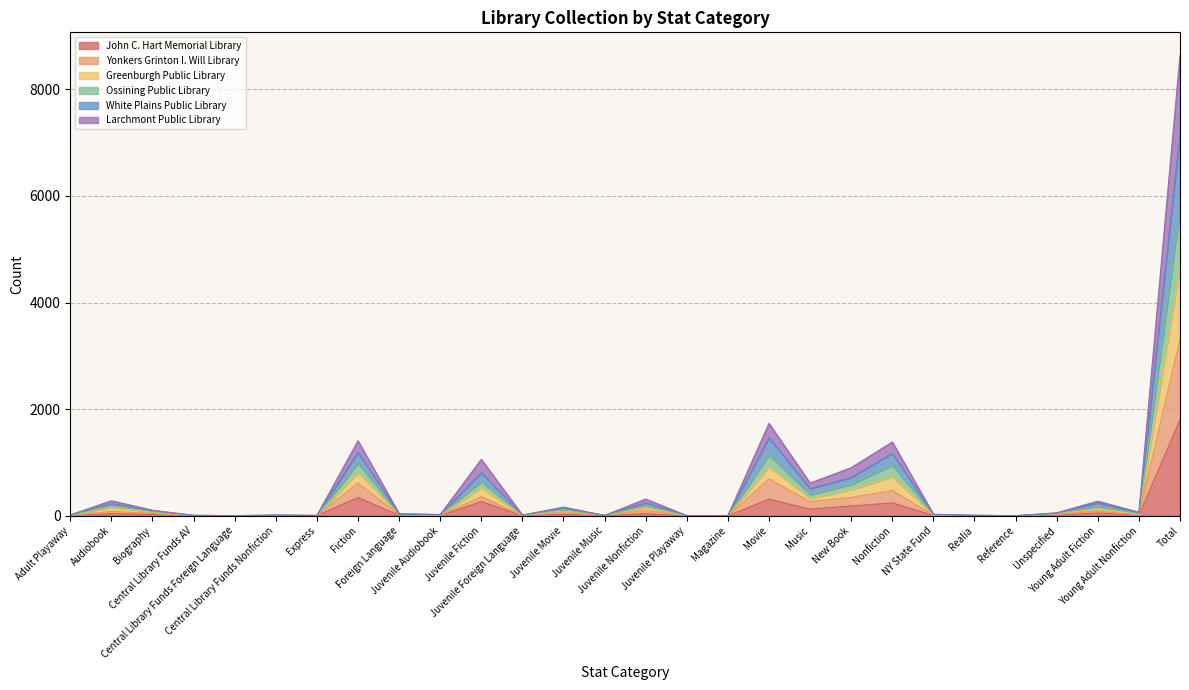

What are all the series names shown in the legend?

John C. Hart Memorial Library, Yonkers Grinton I. Will Library, Greenburgh Public Library, Ossining Public Library, White Plains Public Library, Larchmont Public Library